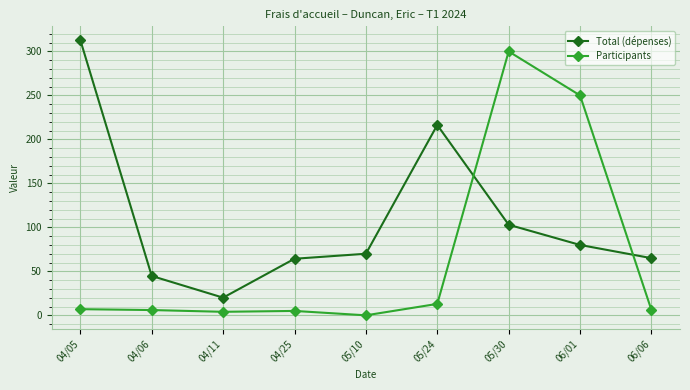

Read the Total (dépenses) value at 04/05.

312.9